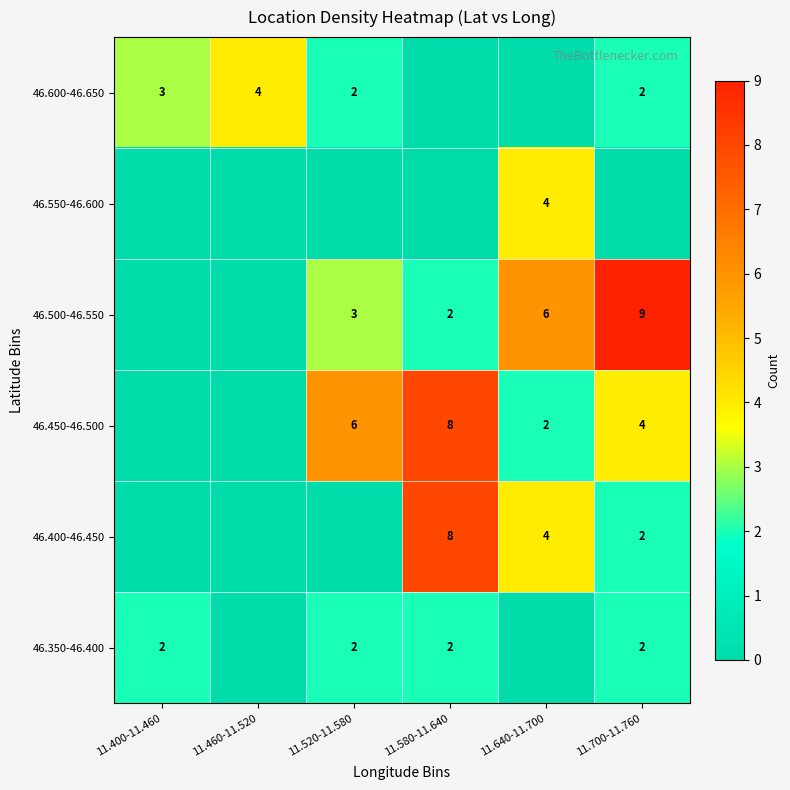

Is the value of 46.600-46.650 at 11.460-11.520 greater than the value of 46.500-46.550 at 11.520-11.580?

Yes